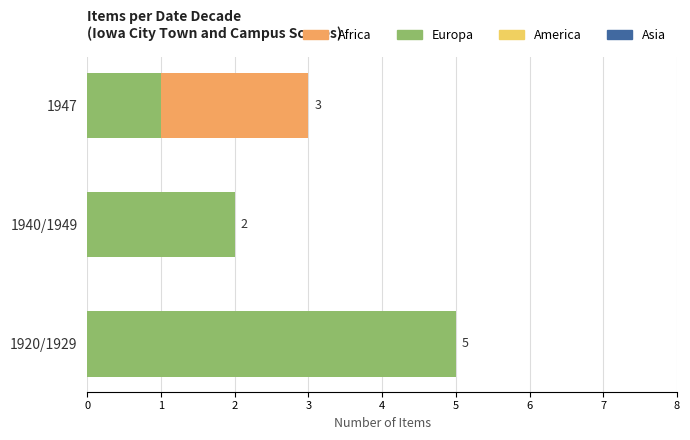

At which category is the sum across all series the highest?

1920/1929